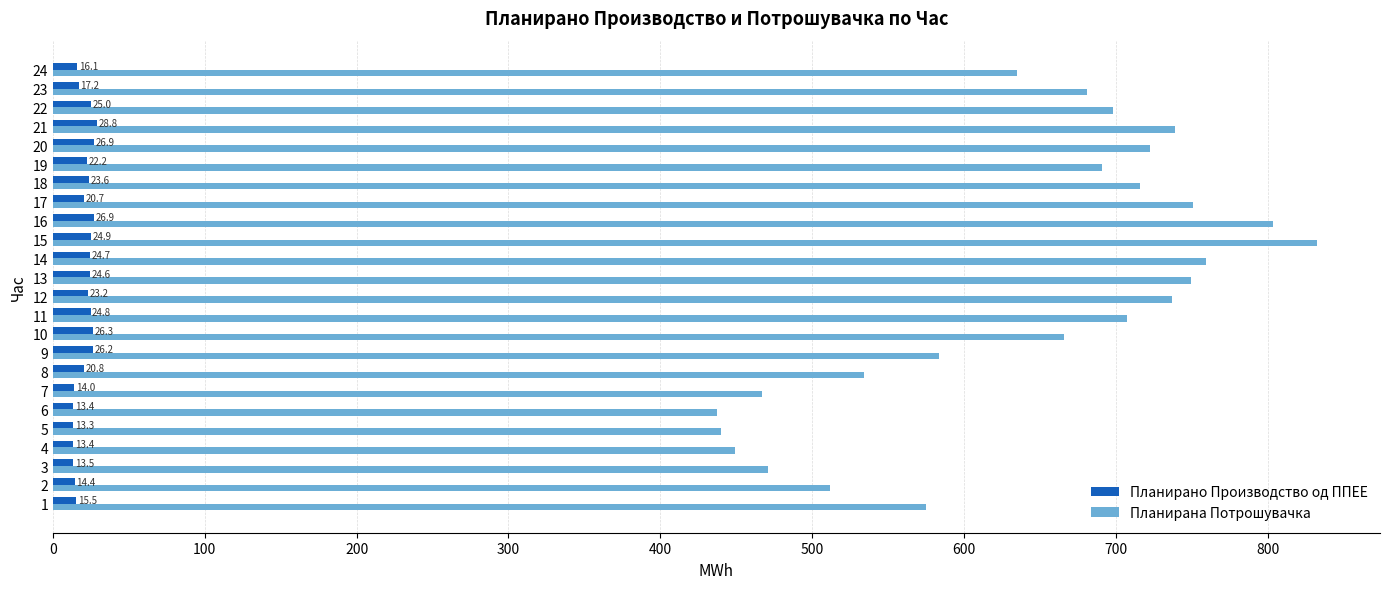

The value of Планирана Потрошувачка at 23 is 236.1. True or false?

False